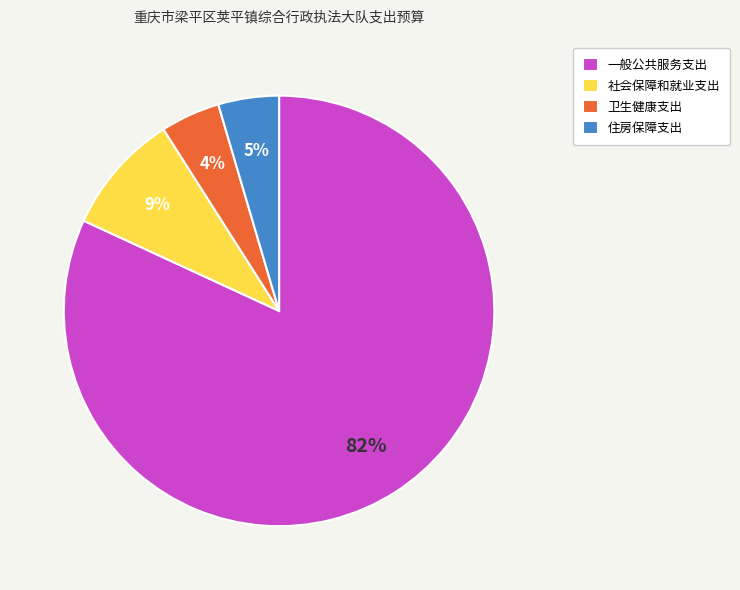

Is it true that 社会保障和就业支出 is 9% of the pie?

True